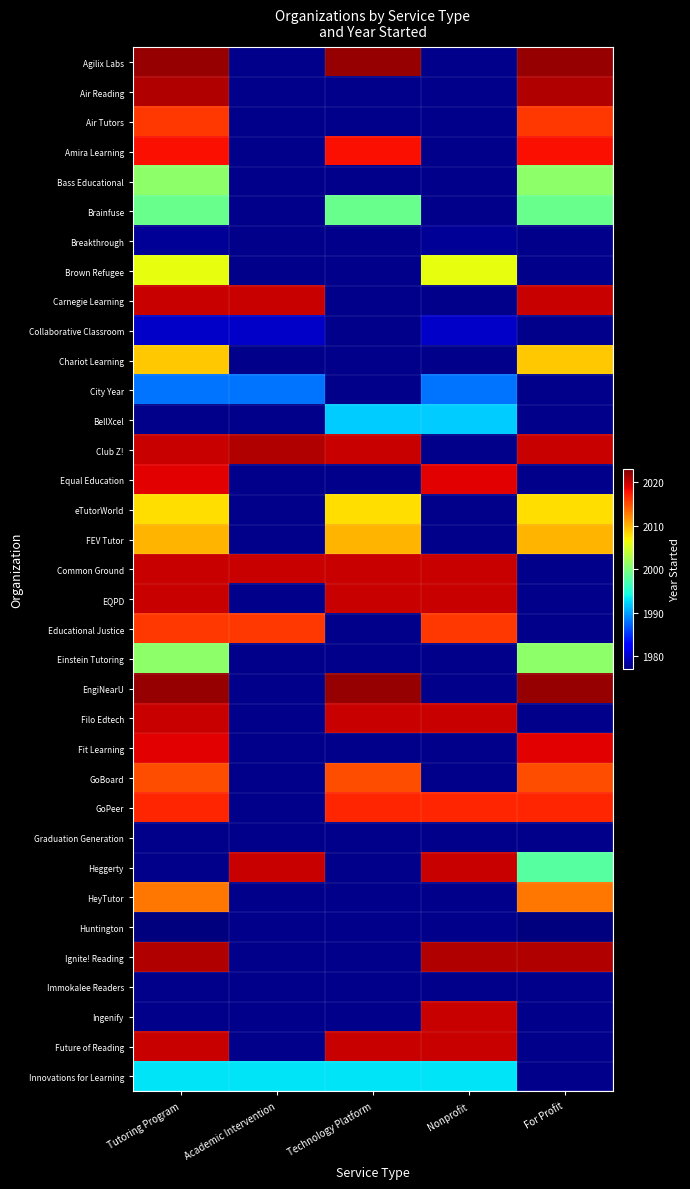

Which category has the lowest value across all series?

Tutoring Program